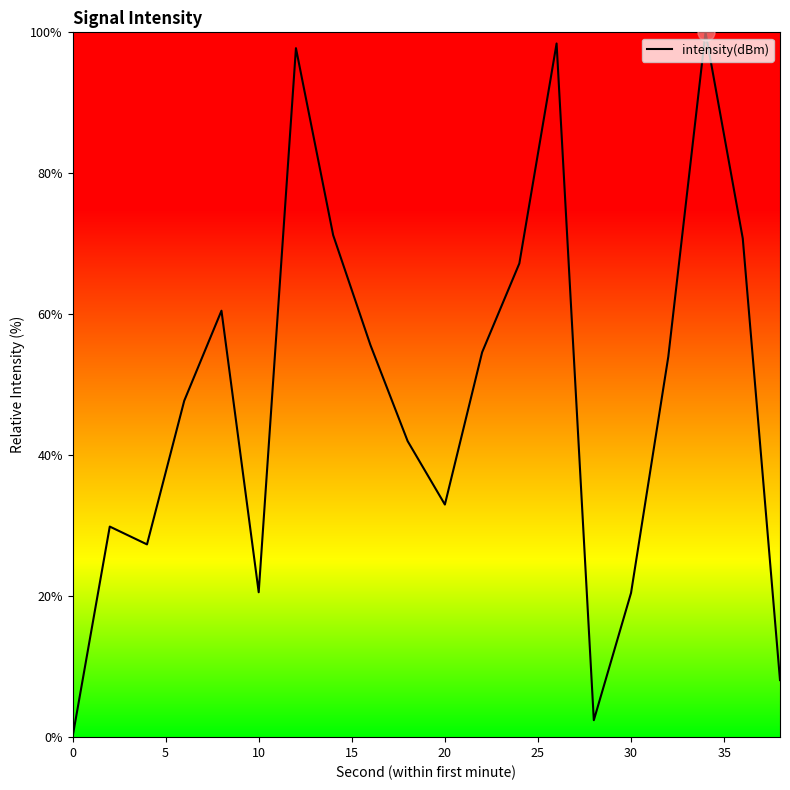

What is the greatest value displayed?

100.0